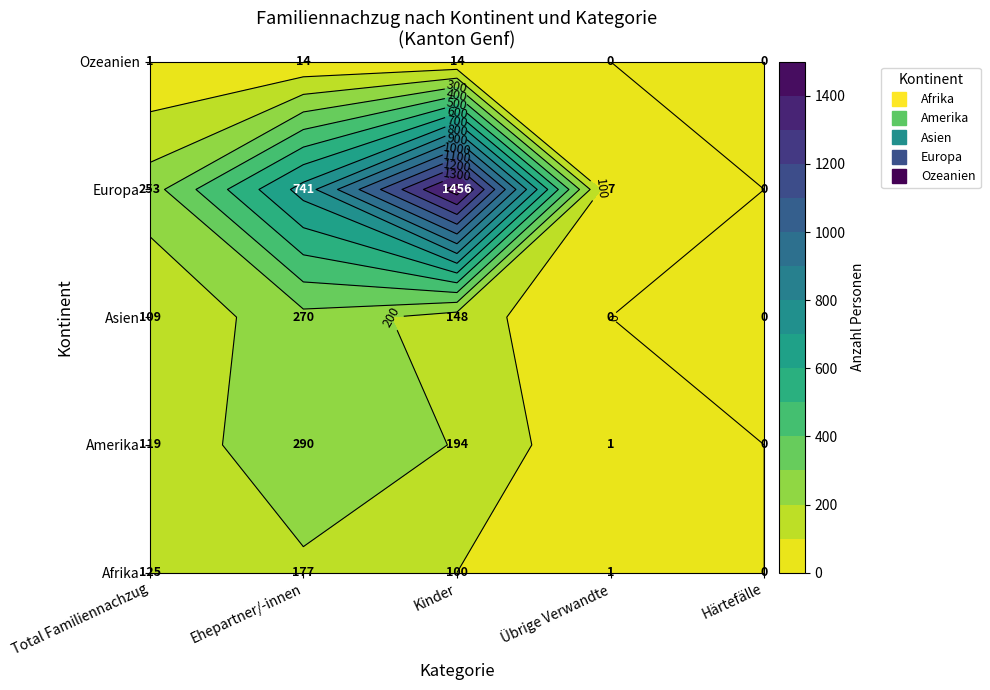

Where does the Europa series first go above 253?

1